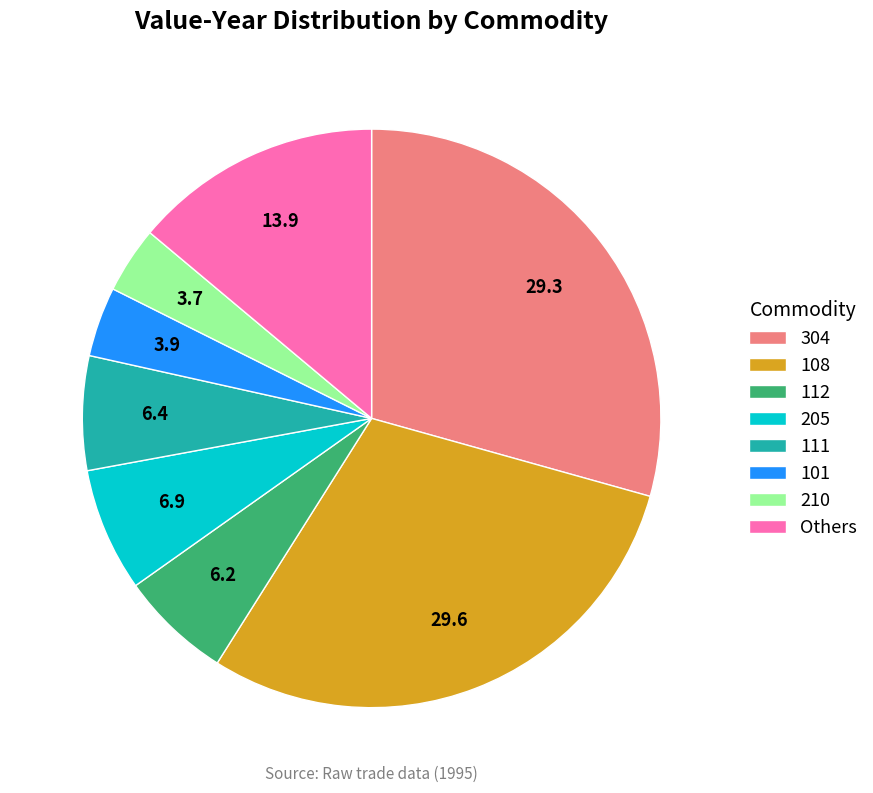

How many segments does this pie chart have?

8